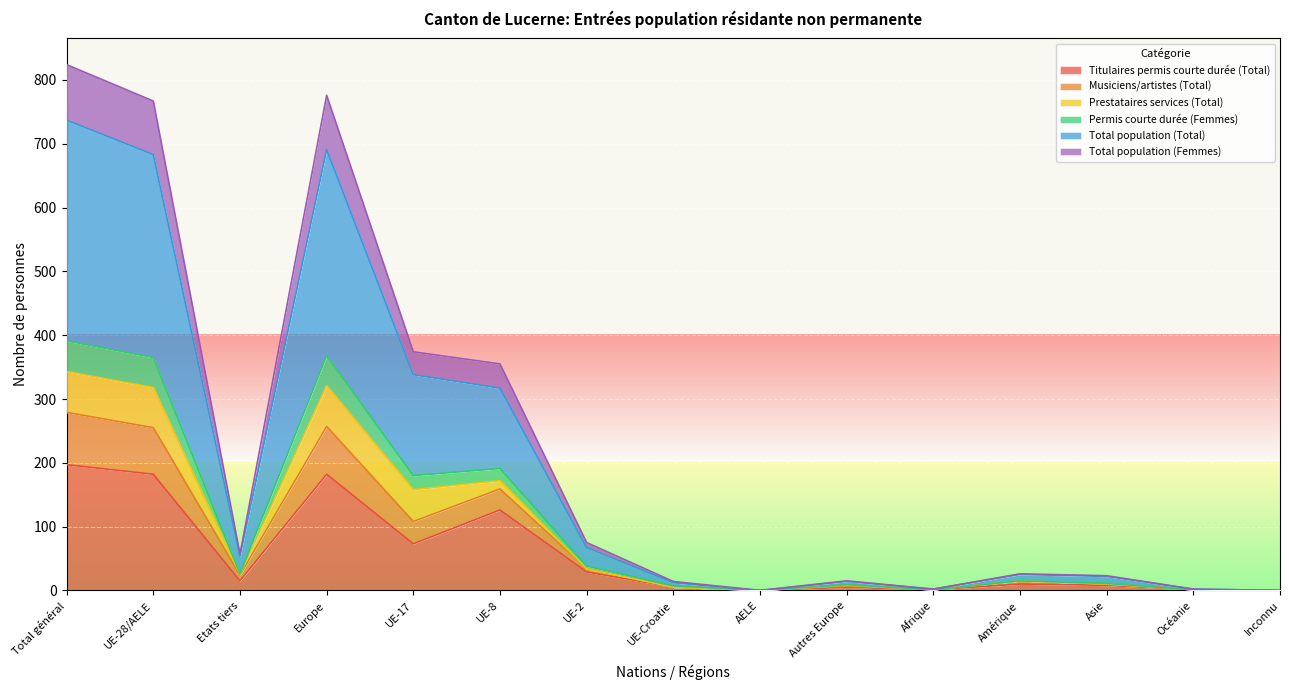

How many interior local valleys does the Permis courte durée (Femmes) series have?

3